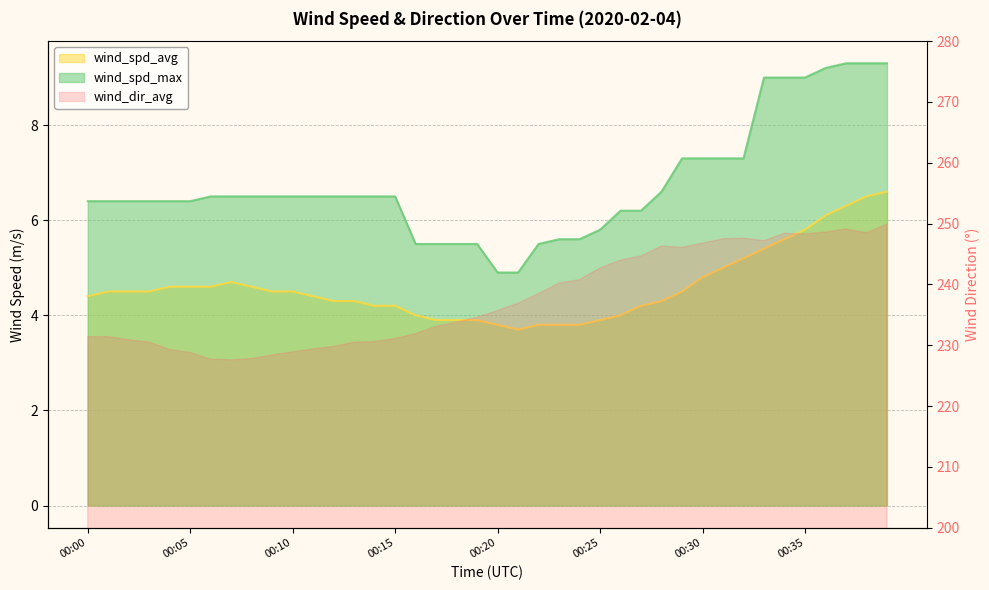

What is the lowest value of the wind_spd_avg series?

3.7